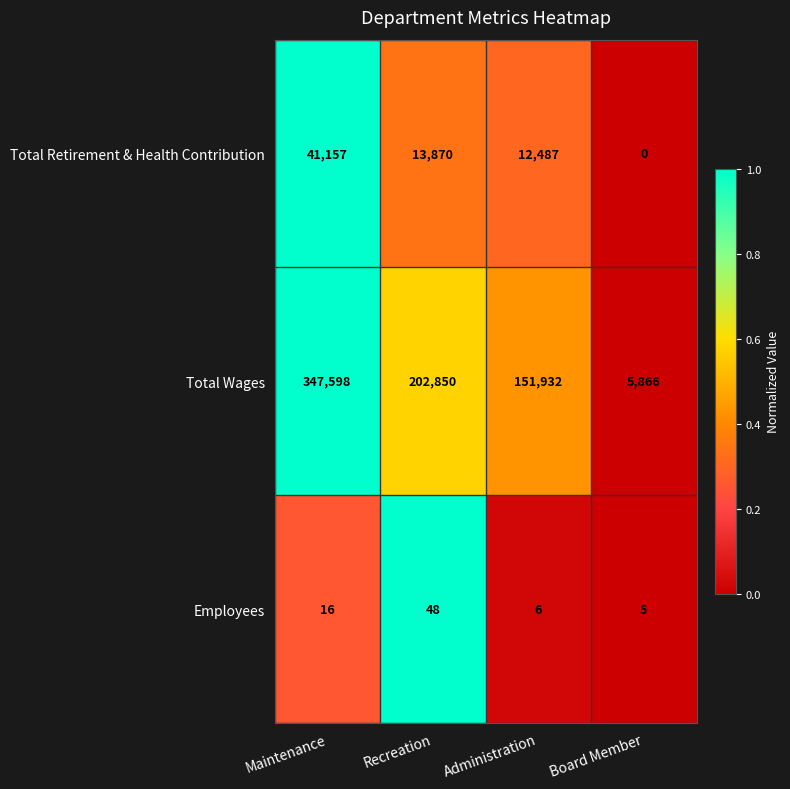

What is the spread (max minus min) of values at Maintenance?

347582